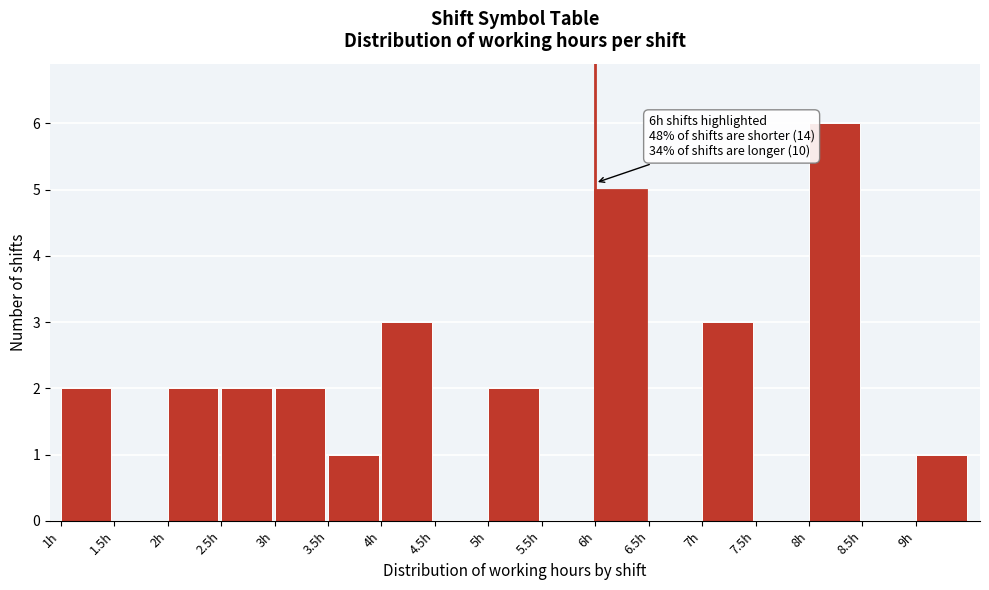

Over which range of the x-axis is the bar tallest?

8.0 to 8.5